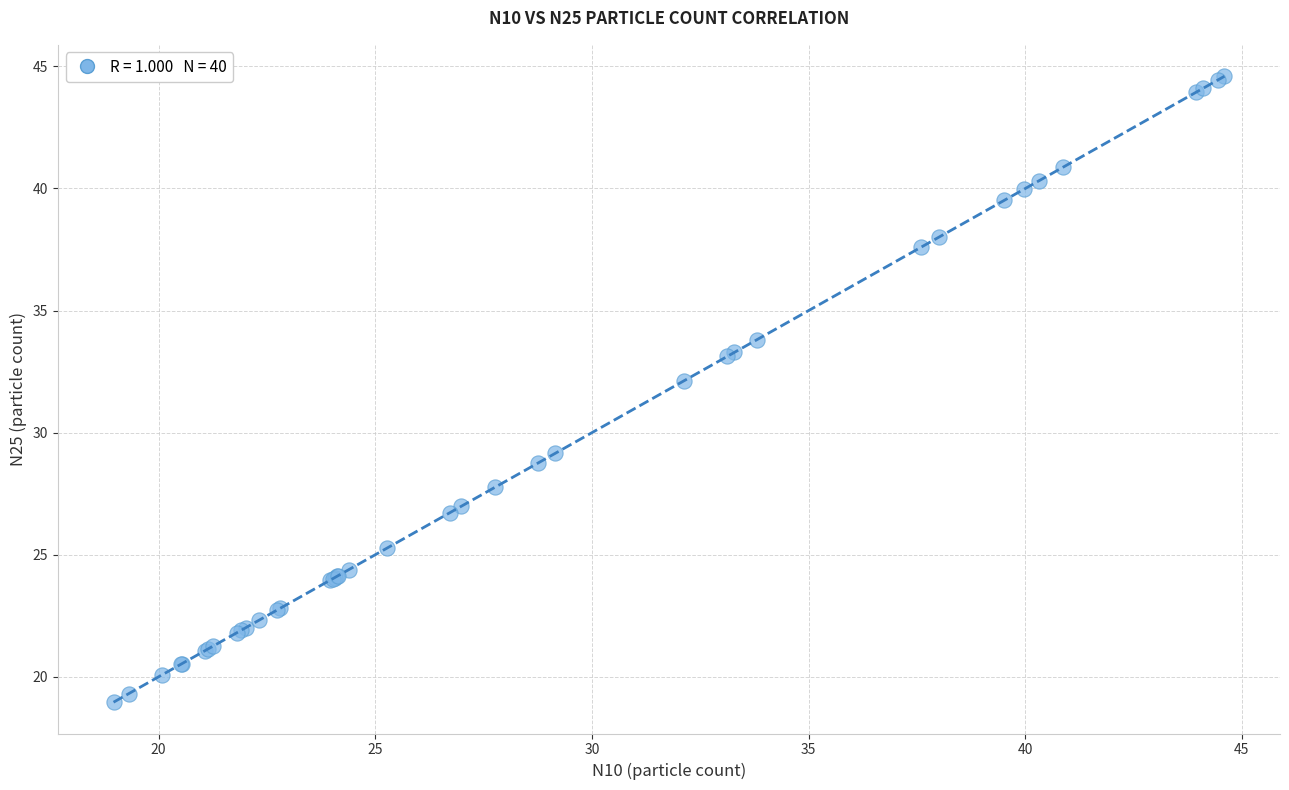

What Y value in the scatter plot is closest to 31?

32.1